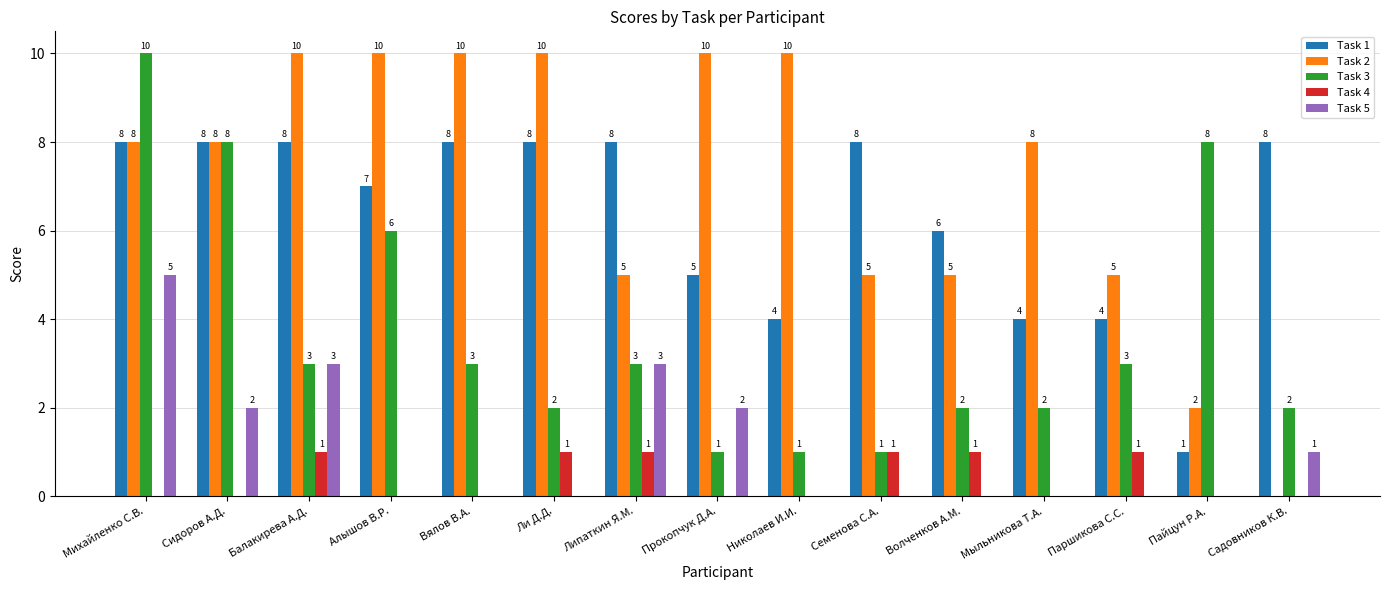

The value of Task 4 at Михайленко С.В. is -1. True or false?

False